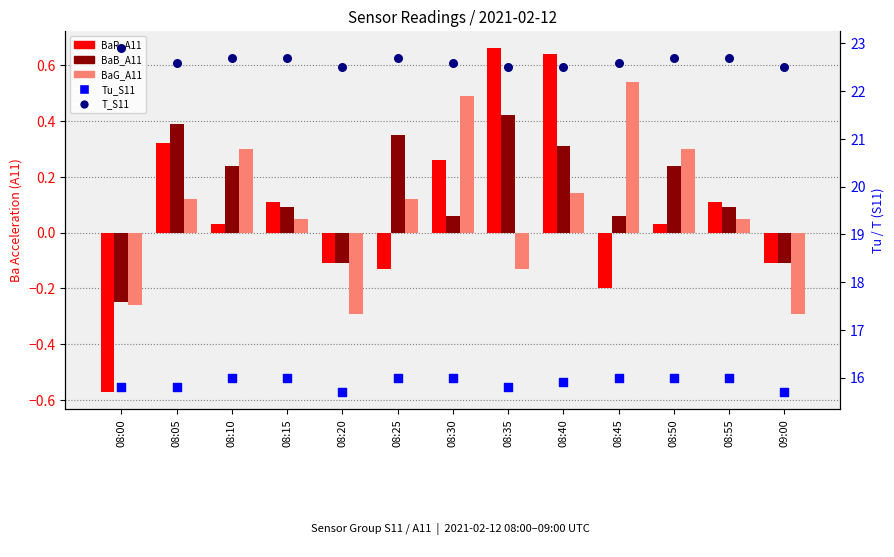

What is the total value across all series at 08:50?

39.3